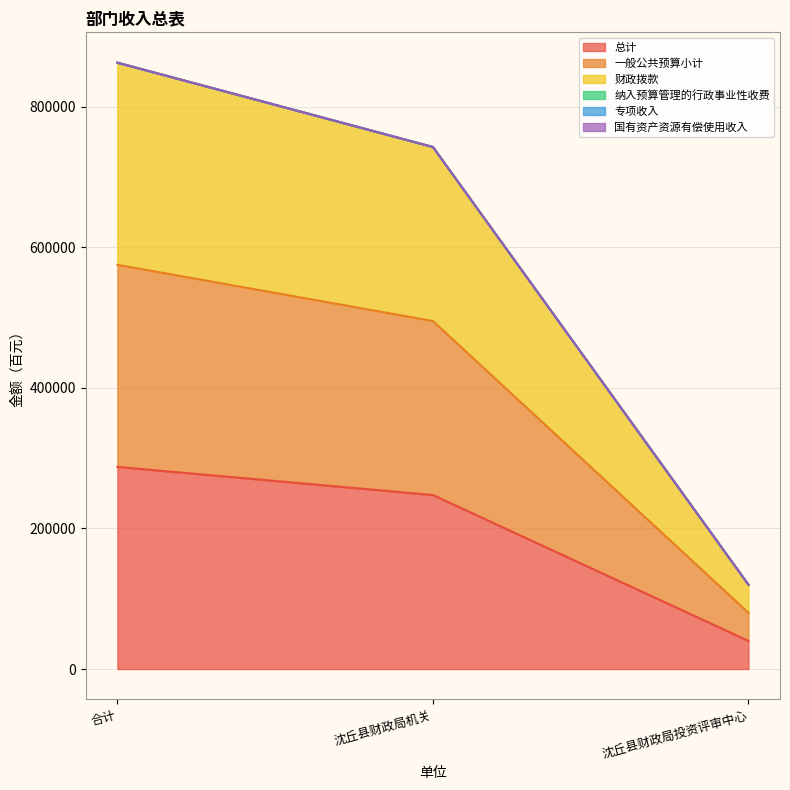

The value of 财政拨款 at 沈丘县财政局机关 is 742814.9. True or false?

True